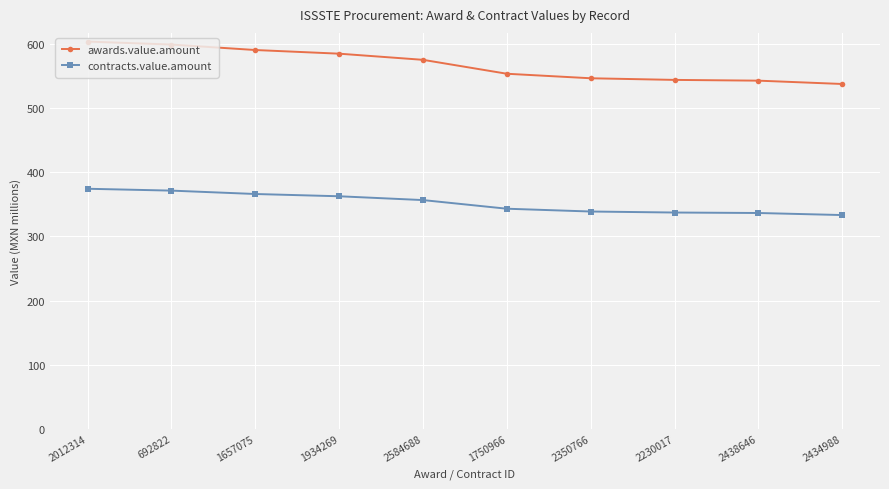

Does the chart display data point markers on the line(s)?

Yes